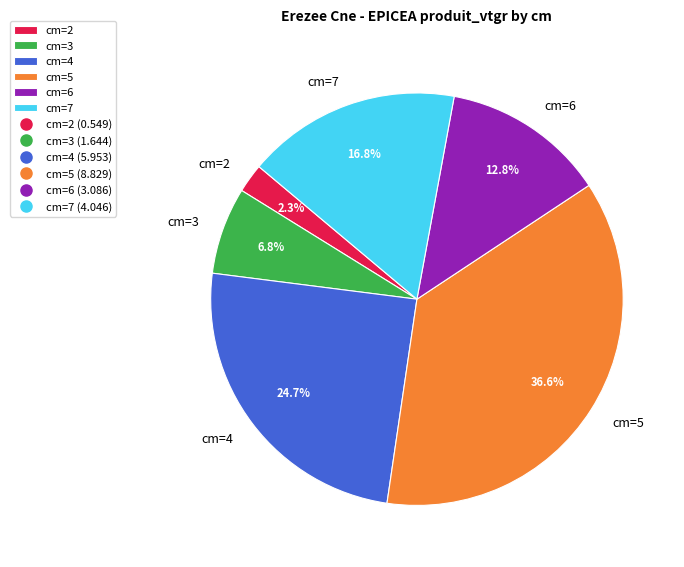

Which has a higher value, cm=7 or cm=5?

cm=5